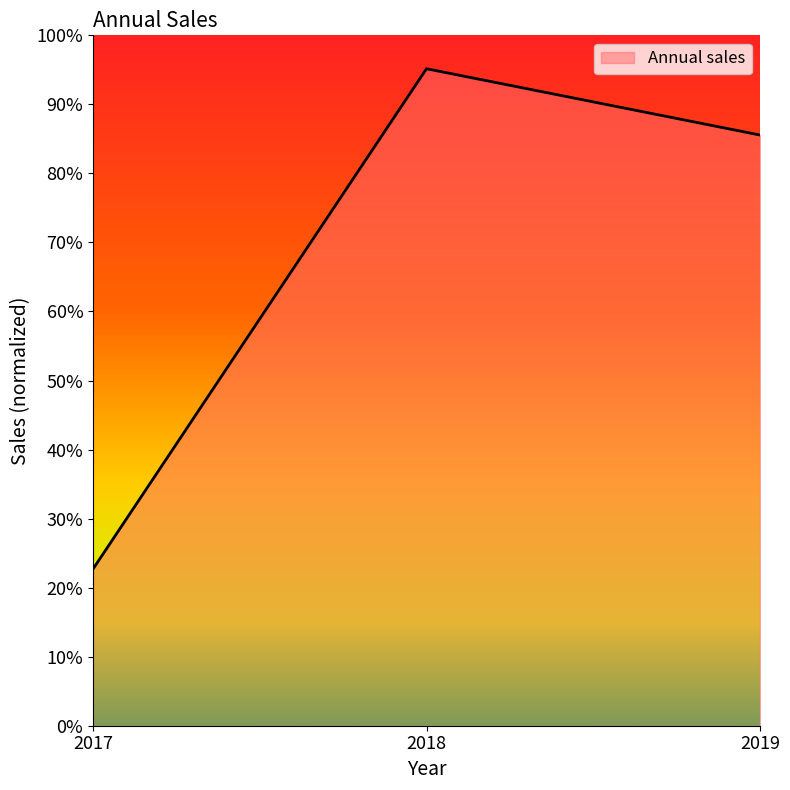

What is the difference between the second highest and minimum values?

0.6